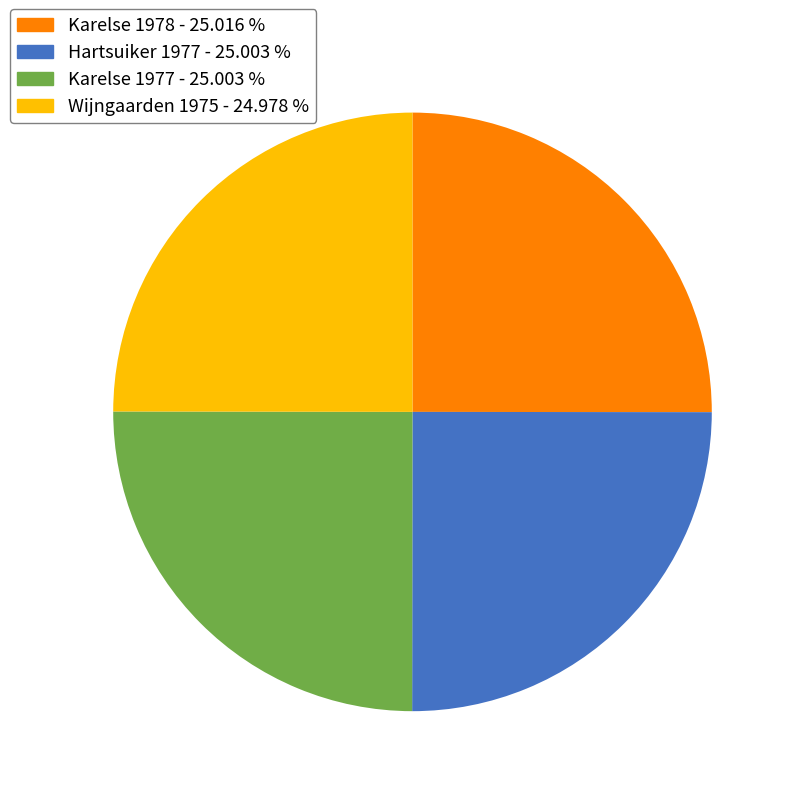

Approximately how many times larger is the value at Wijngaarden 1975 compared to Karelse 1977?

1.0